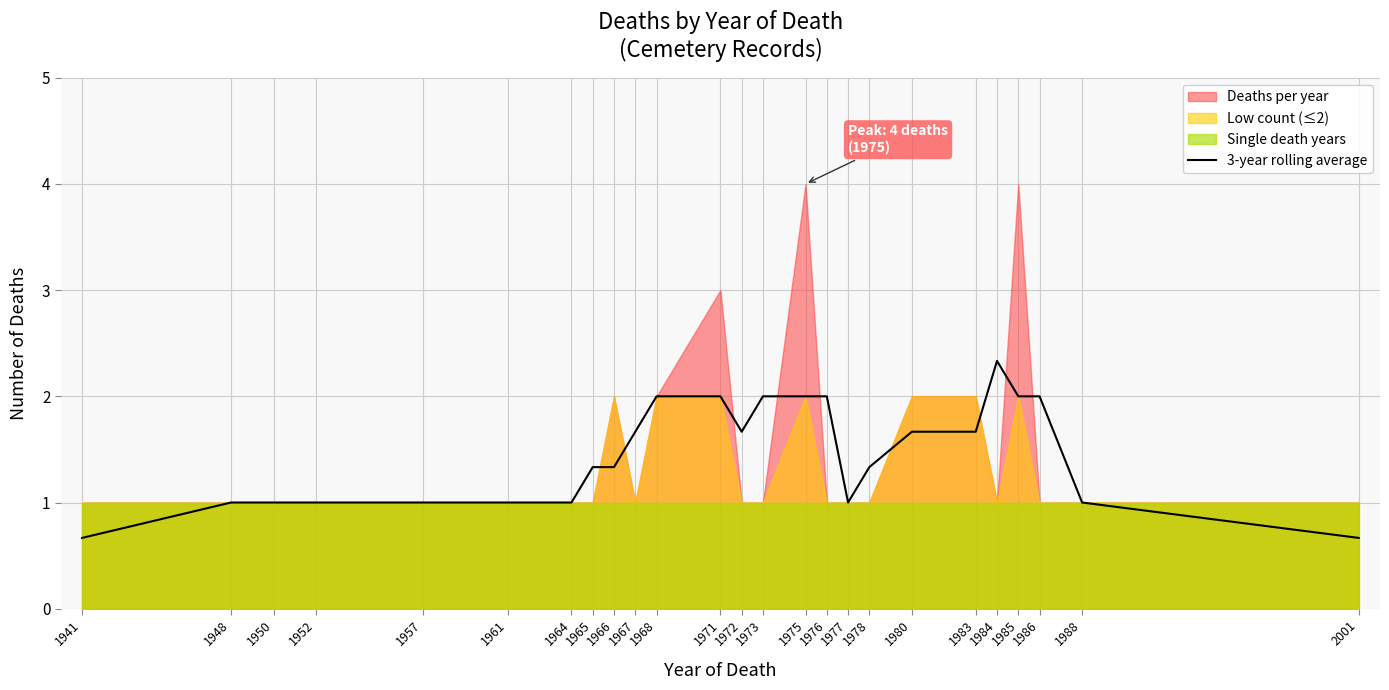

How many interior local peaks (higher than both neighbors) does the data have?

3